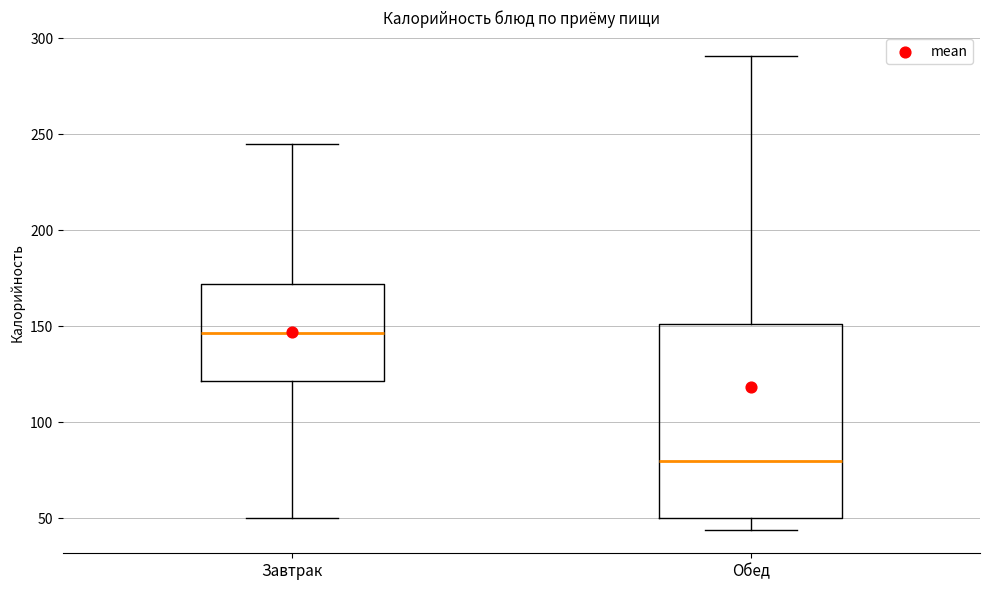

Which box has the highest median line?

Завтрак